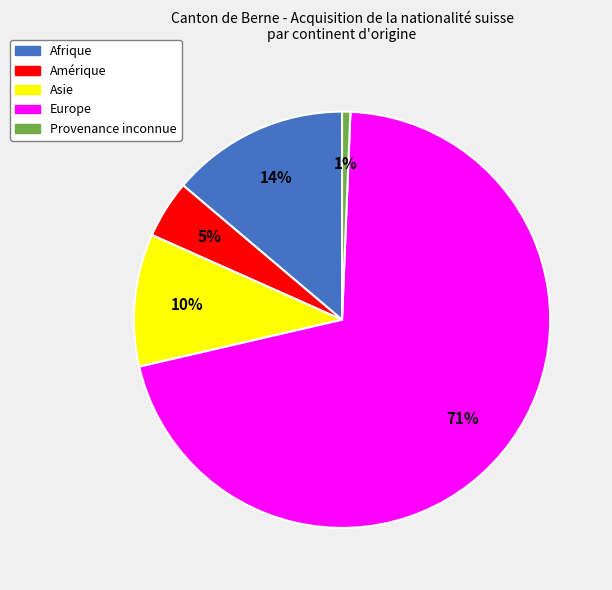

Is the sum of Afrique and Provenance inconnue greater than half?

No